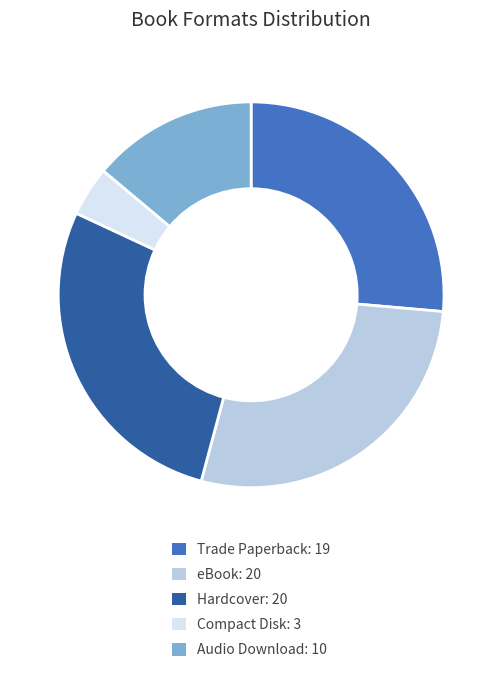

What is the ratio of the value at eBook to the value at Compact Disk?

6.7